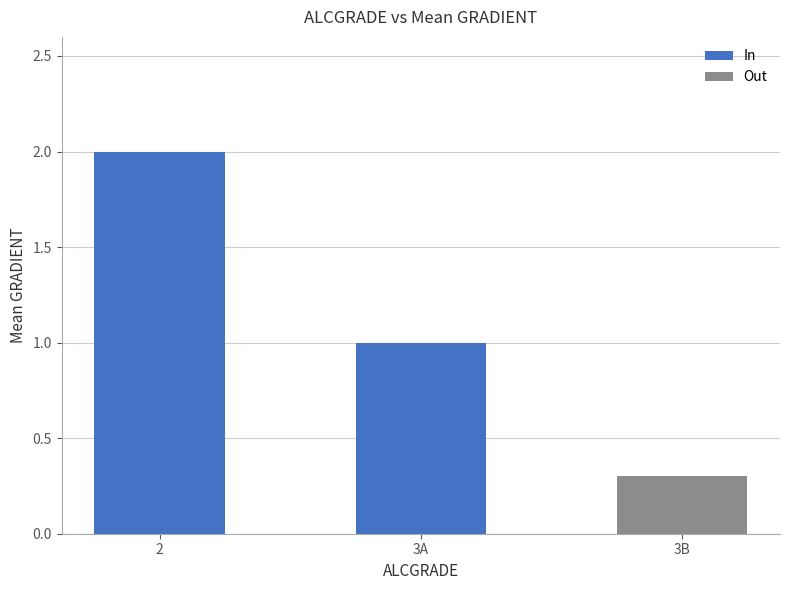

What is the average value?

1.1